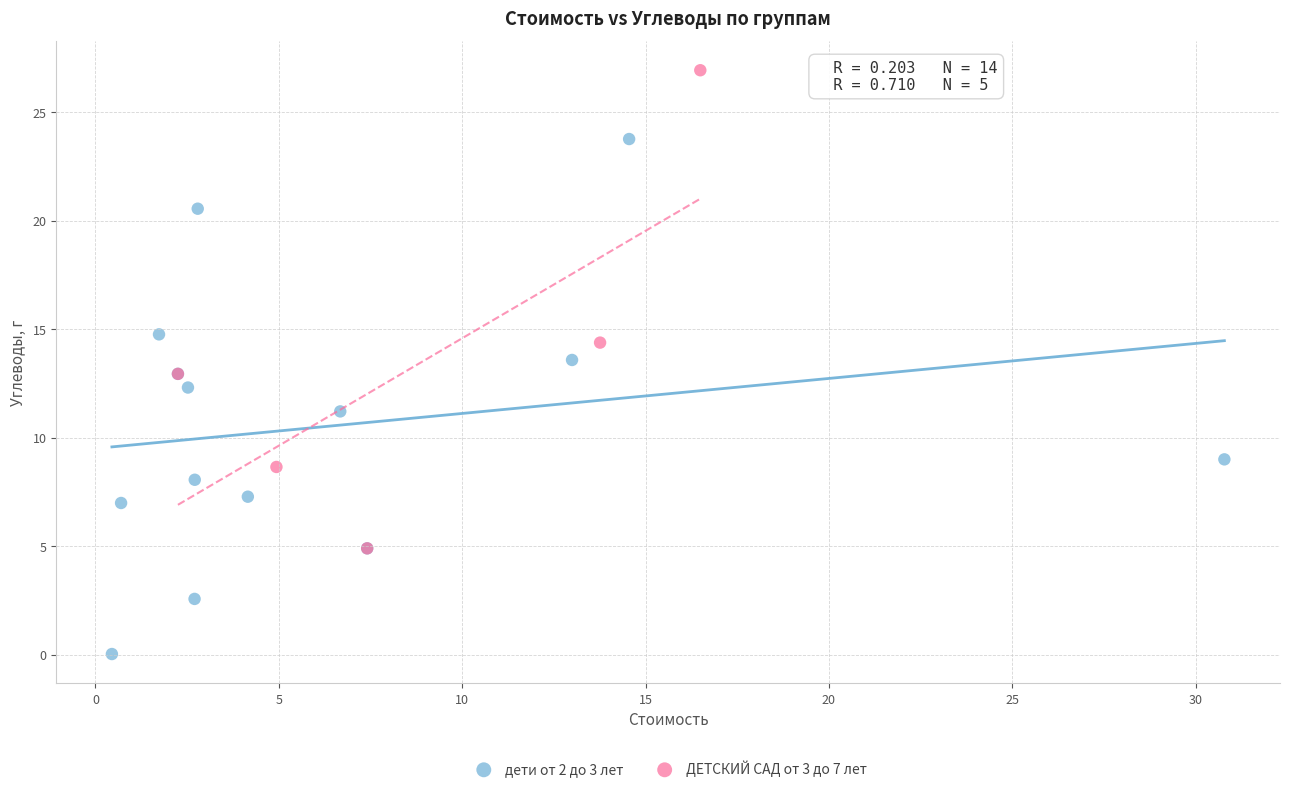

Which series contains the lowest Y value?

дети от 2 до 3 лет